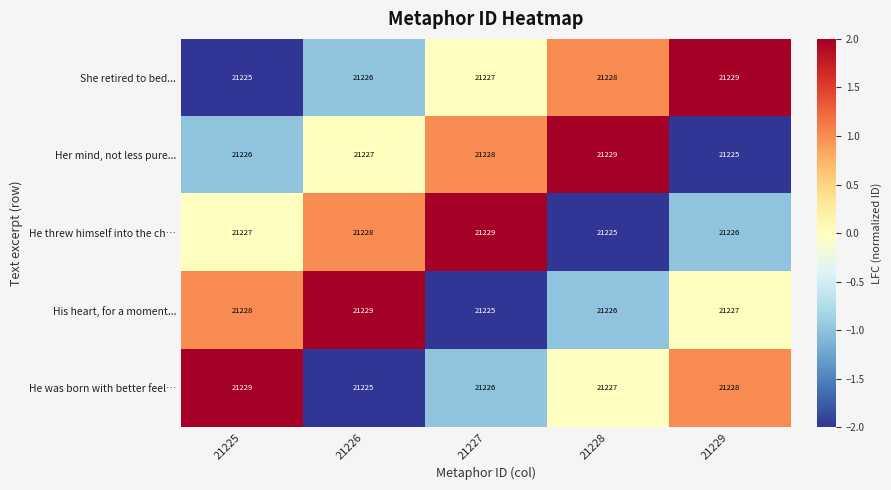

Reading left to right, list all the values displayed in this chart.

She retired to bed...: 21225	21226	21227	21228	21229
Her mind, not less pure...: 21226	21227	21228	21229	21225
He threw himself into the ch…: 21227	21228	21229	21225	21226
His heart, for a moment...: 21228	21229	21225	21226	21227
He was born with better feel…: 21229	21225	21226	21227	21228